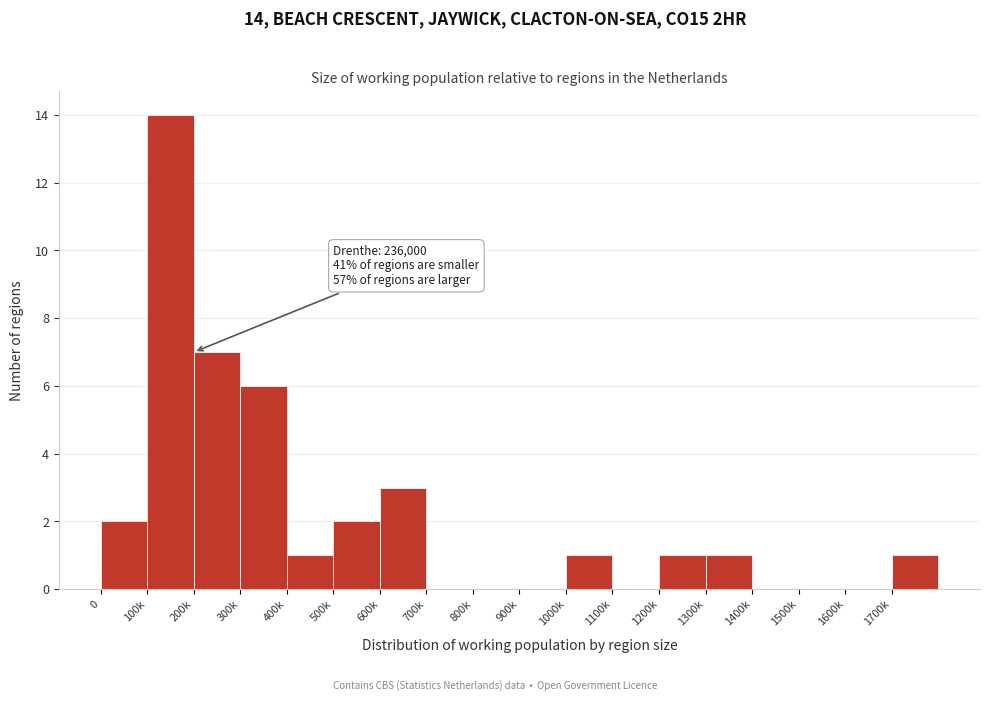

Reading right to left, list all the values displayed in this chart.

1700k=1	1600k=0	1500k=0	1400k=0	1300k=1	1200k=1	1100k=0	1000k=1	900k=0	800k=0	700k=0	600k=3	500k=2	400k=1	300k=6	200k=7	100k=14	0=2